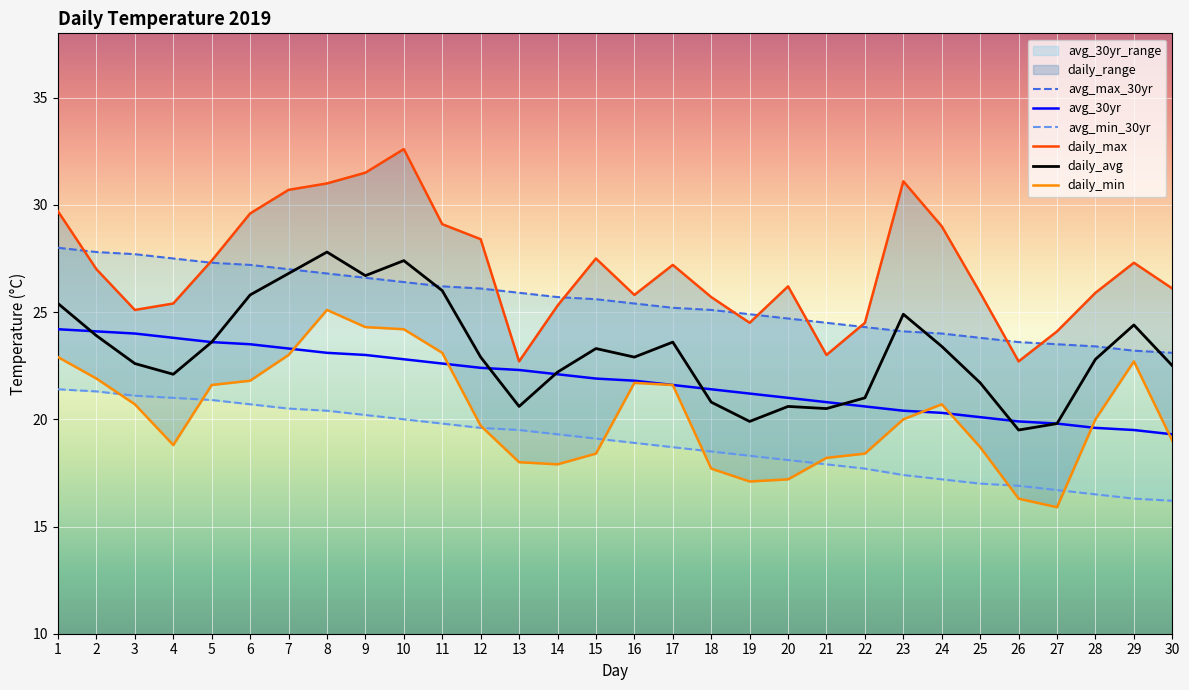

At which category does daily_max reach its first local peak?

10